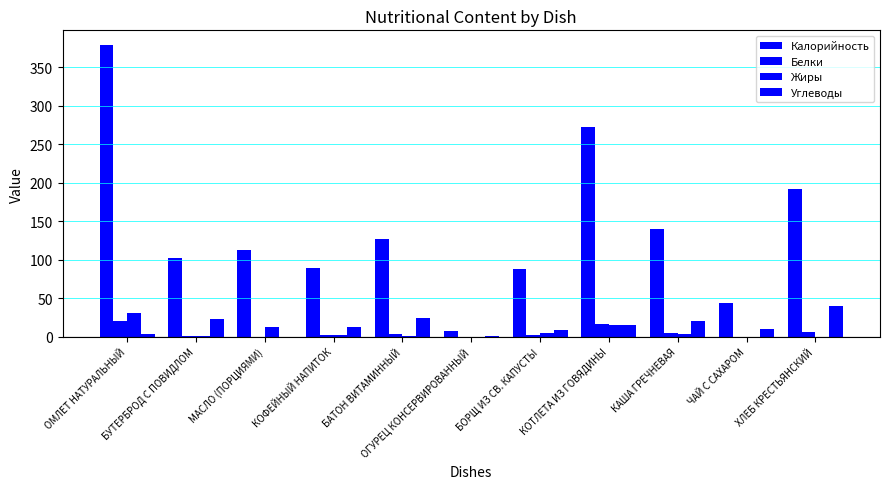

Which has a higher value, БУТЕРБРОД С ПОВИДЛОМ or БАТОН ВИТАМИННЫЙ?

БАТОН ВИТАМИННЫЙ